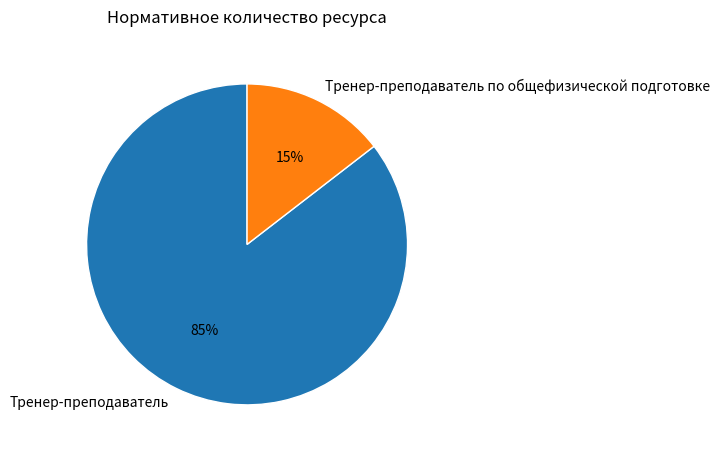

Which slice represents more than half of the pie?

Тренер-преподаватель